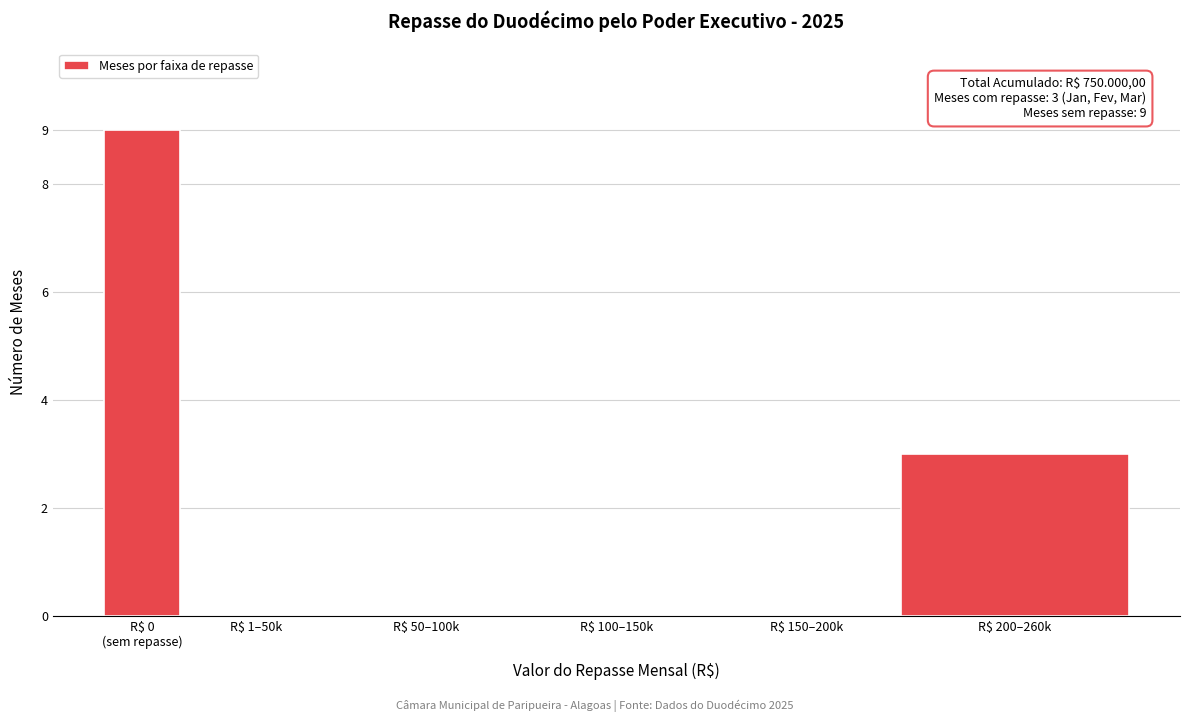

True or false: the data shows 0 at R$ 50–100k.

True